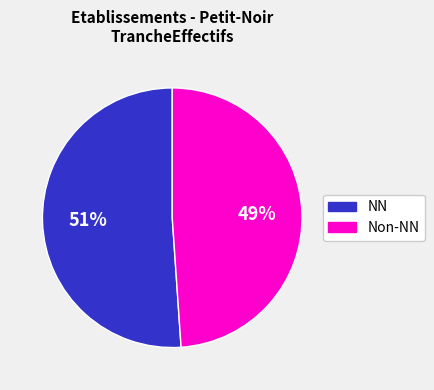

How many segments does this pie chart have?

2